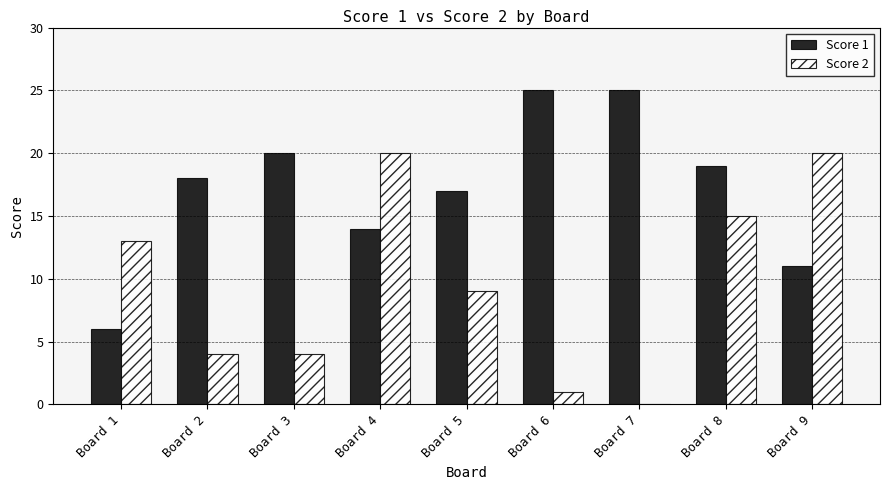

How many data points does each series have?

9